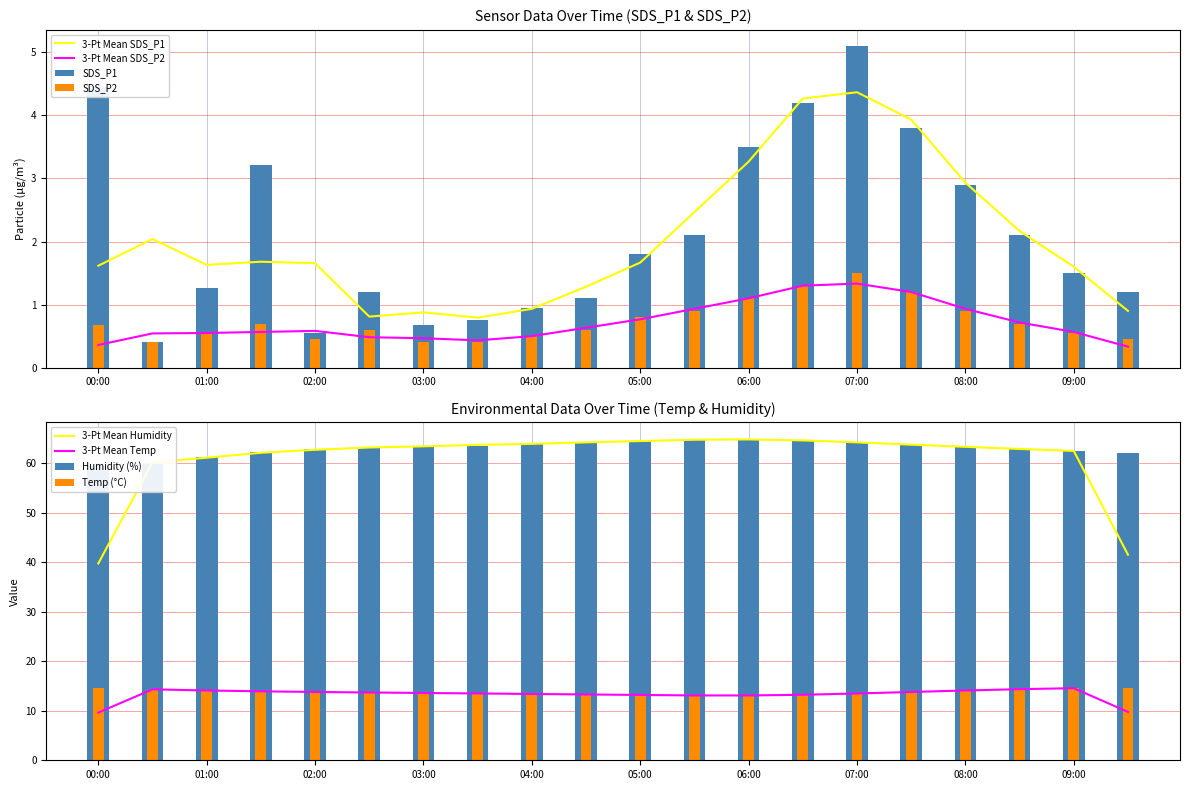

True or false: 3-Pt Mean SDS_P1 has a value of 1.4 at 03:00.

False